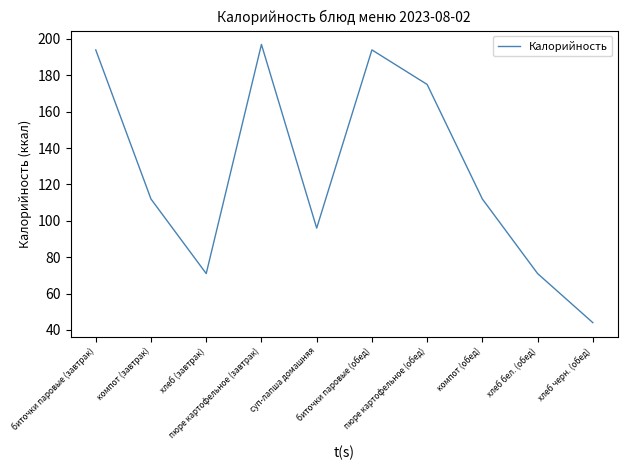

Reading right to left, extract all data points from this chart.

хлеб черн. (обед)=44	хлеб бел. (обед)=71	компот (обед)=112	пюре картофельное (обед)=175	биточки паровые (обед)=194	суп-лапша домашняя=96	пюре картофельное (завтрак)=197	хлеб (завтрак)=71	компот (завтрак)=112	биточки паровые (завтрак)=194